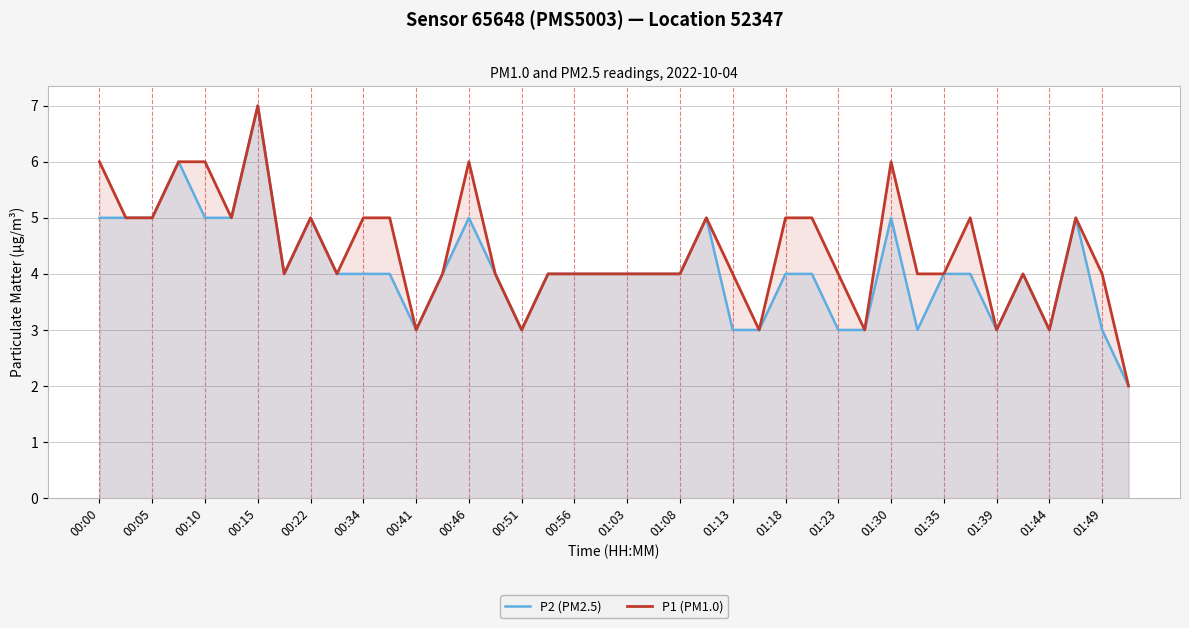

List the series in order of their overall mean, lowest first.

P2 (PM2.5), P1 (PM1.0)